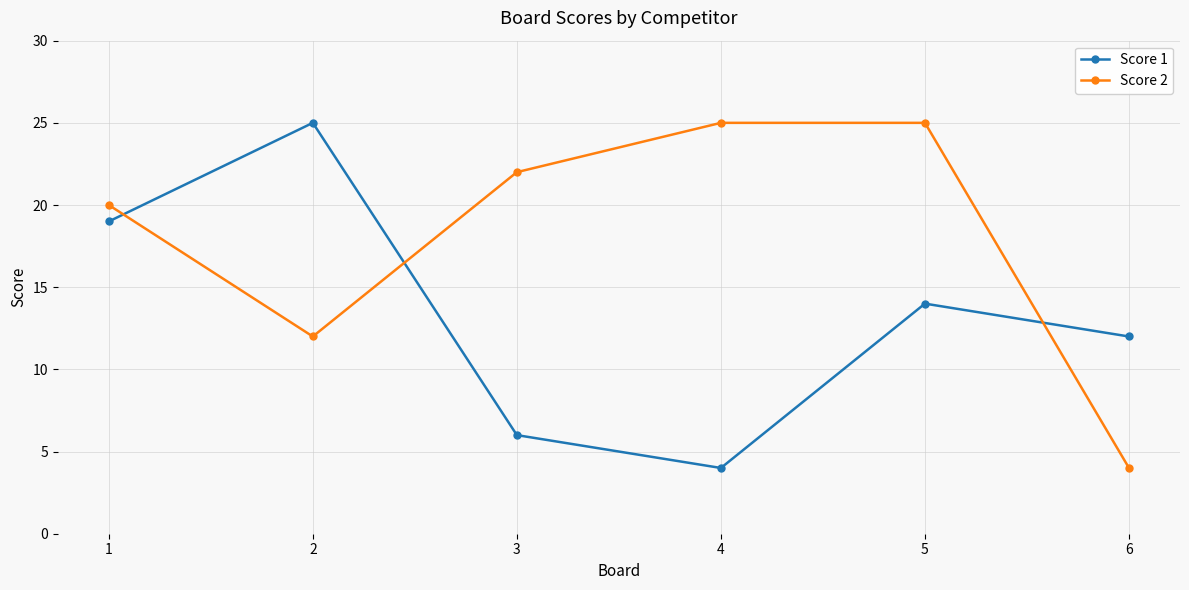

How many lines are shown in the chart?

2